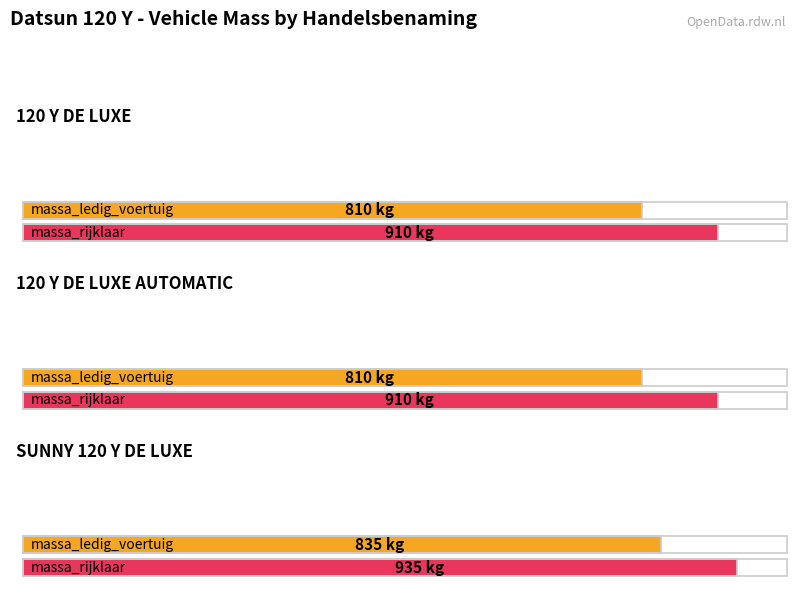

The value of massa_rijklaar at 120 Y DE LUXE AUTOMATIC is 910. True or false?

True